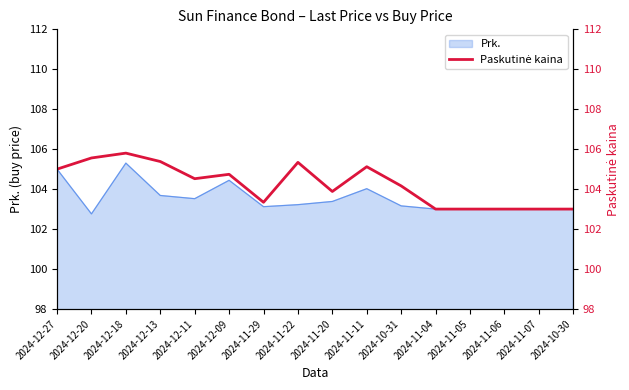

Between 2024-12-18 and 2024-12-27, which is larger?

2024-12-18